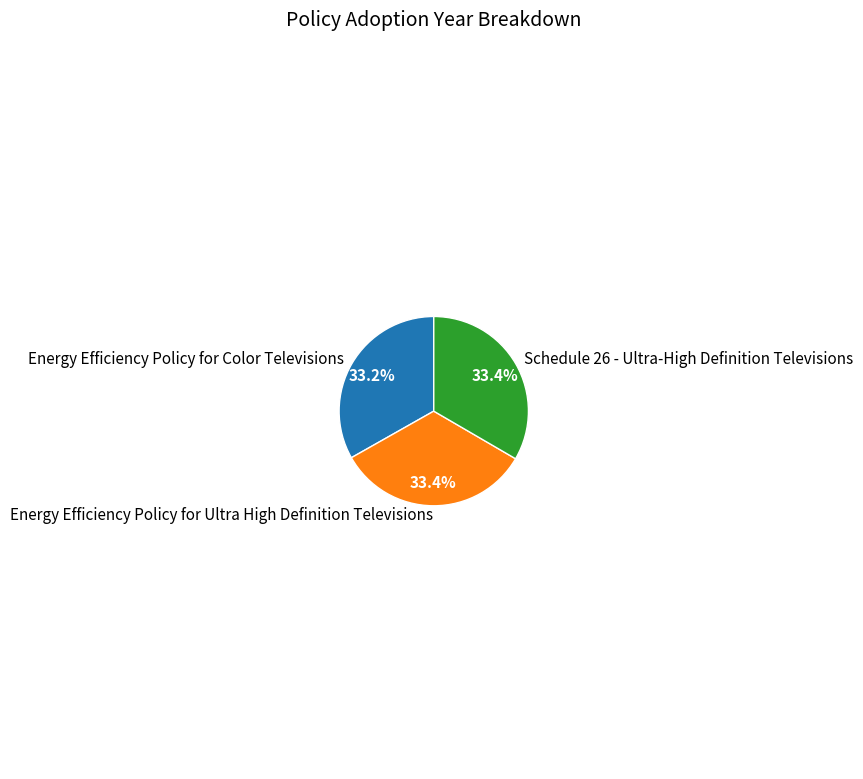

What is the ratio of the value at Schedule 26 - Ultra-High Definition Televisions to the value at Energy Efficiency Policy for Color Televisions?

1.0